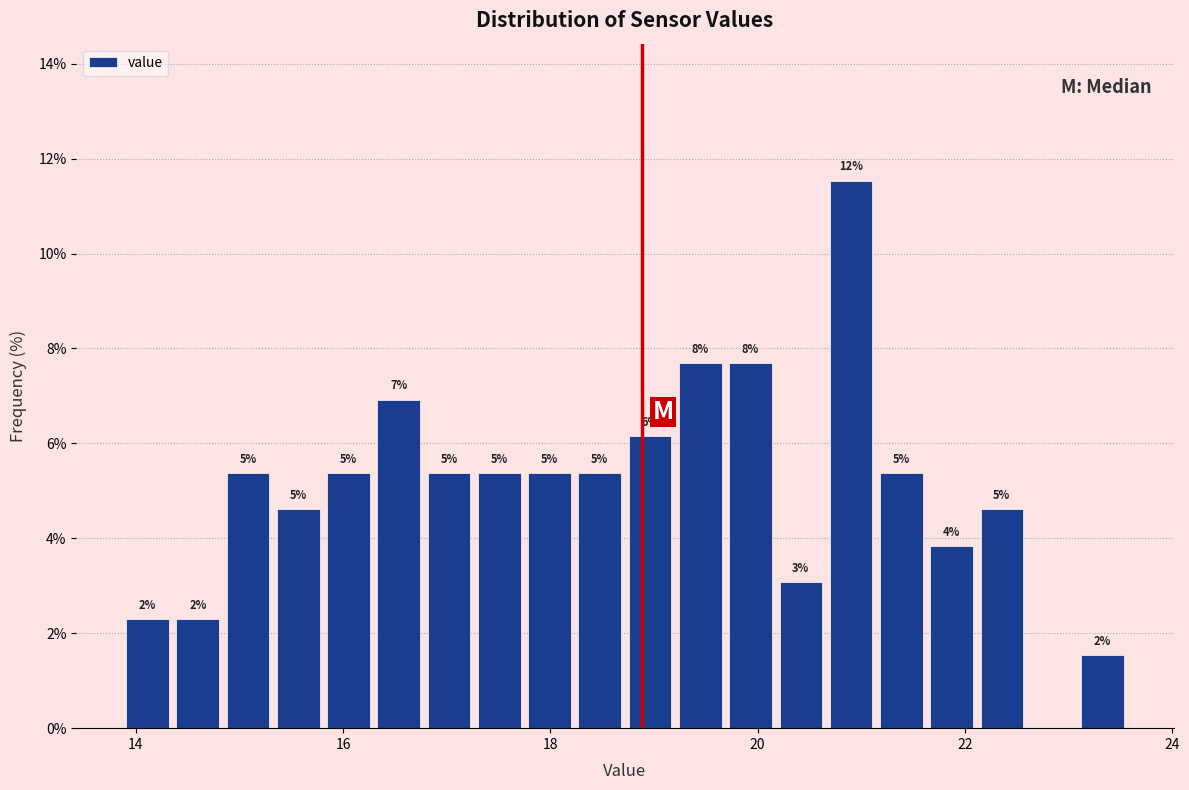

Around what value on the x-axis is the tallest bar? Give the approximate position of its centre, as read against the axis.

21.0